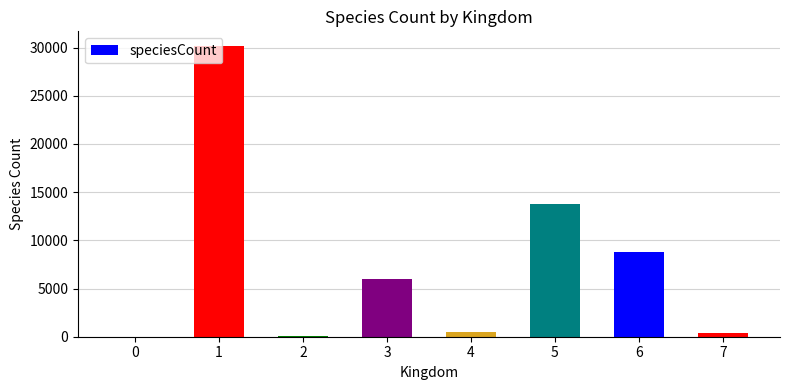

Where is the data nearest to the value 15086?

5